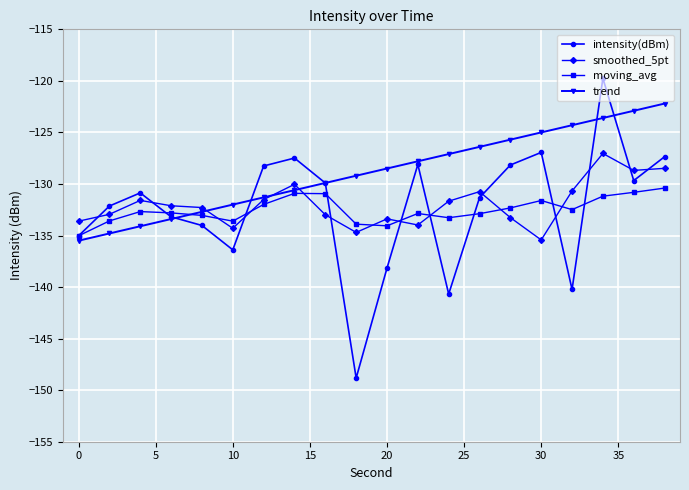

True or false: smoothed_5pt and intensity(dBm) intersect in this chart.

True